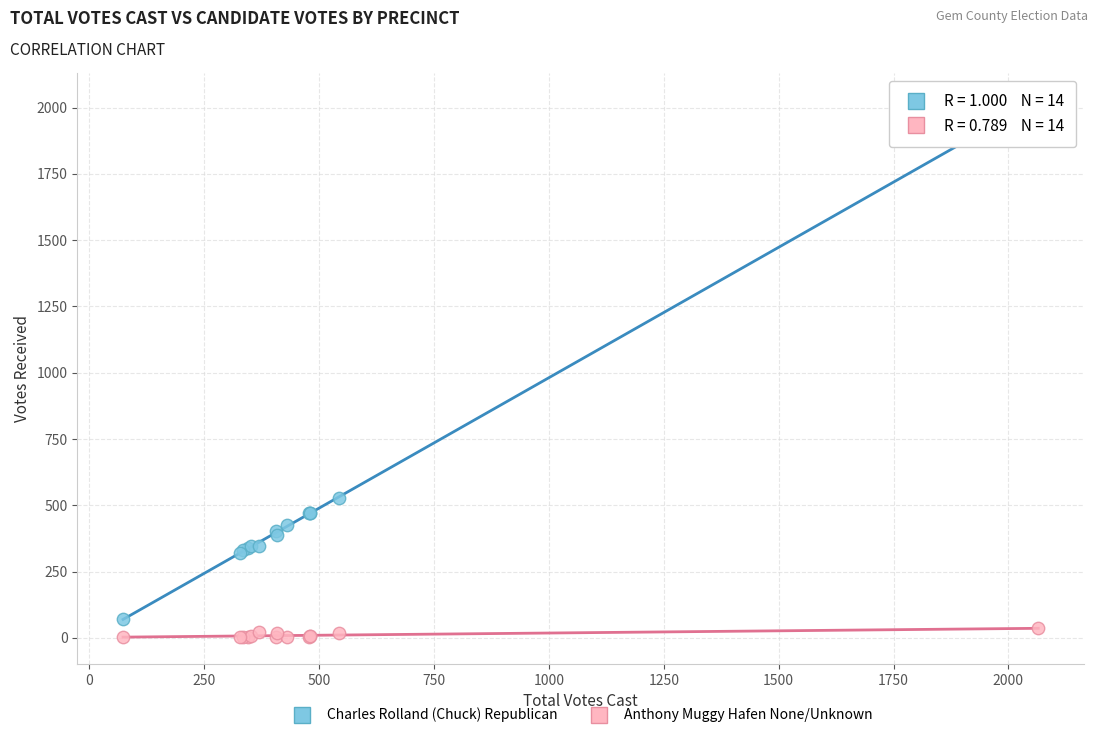

Which series has the largest Y range (max minus min)?

Charles Rolland (Chuck) Republican